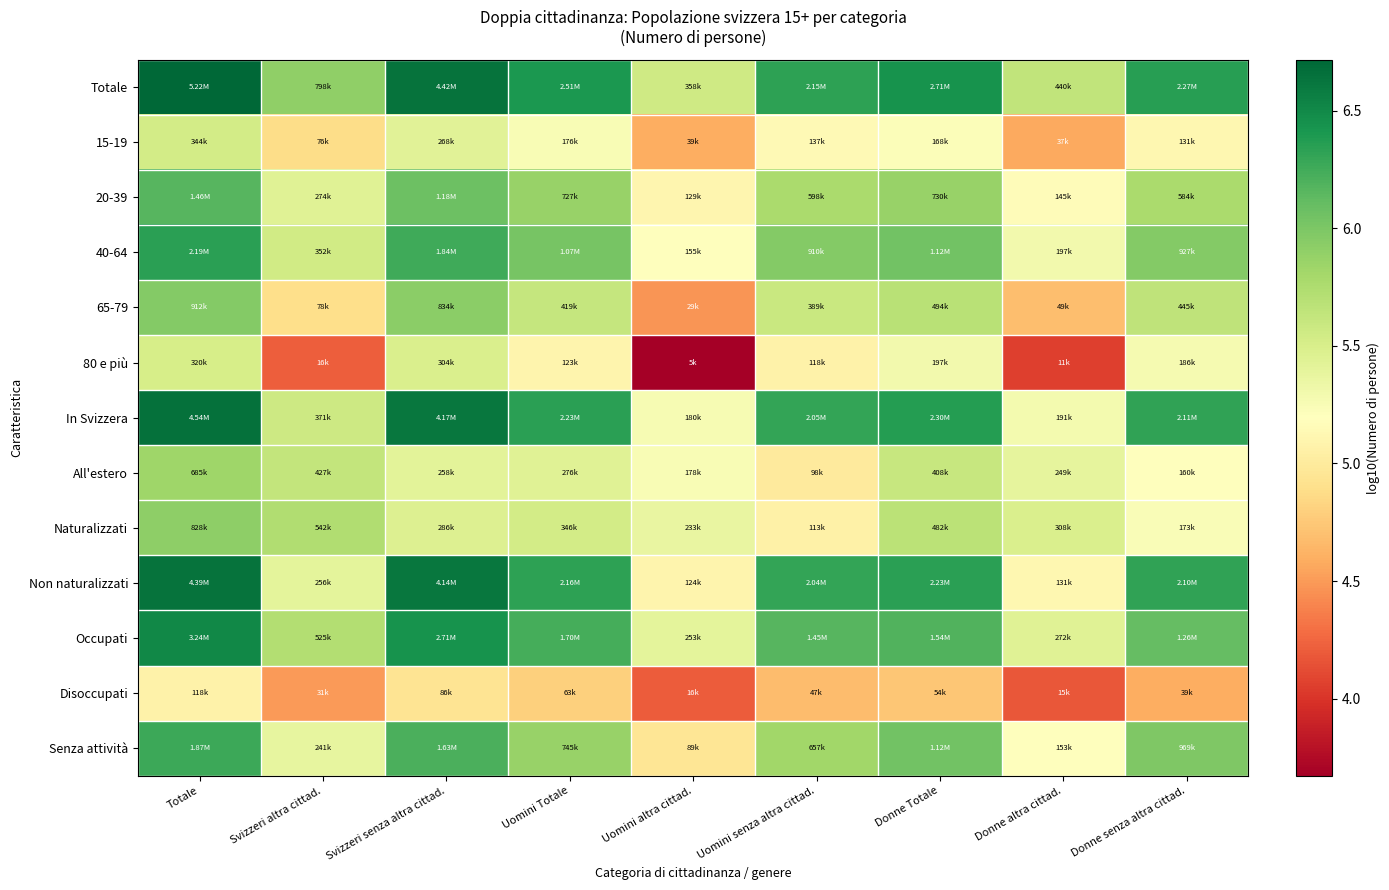

Rank the series at Uomini Totale from lowest to highest value.

Disoccupati, 80 e più, 15-19, All'estero, Naturalizzati, 65-79, 20-39, Senza attività, 40-64, Occupati, Non naturalizzati, In Svizzera, Totale